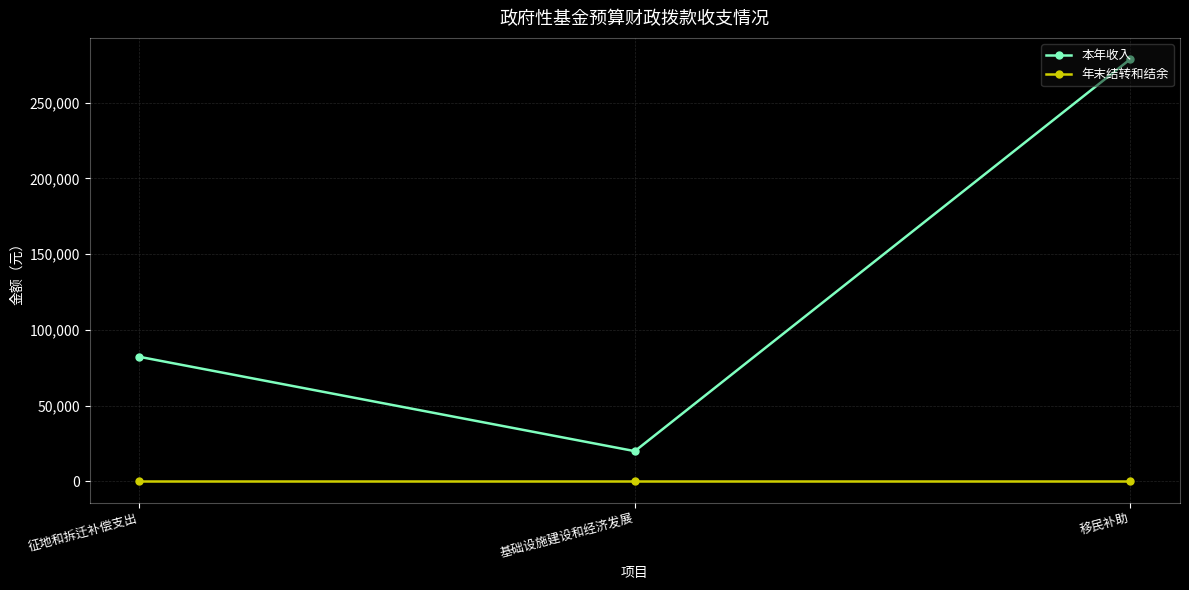

Reading left to right, transcribe all the data shown in this chart.

本年收入: 82280	20000	278800
年末结转和结余: 0	0	0